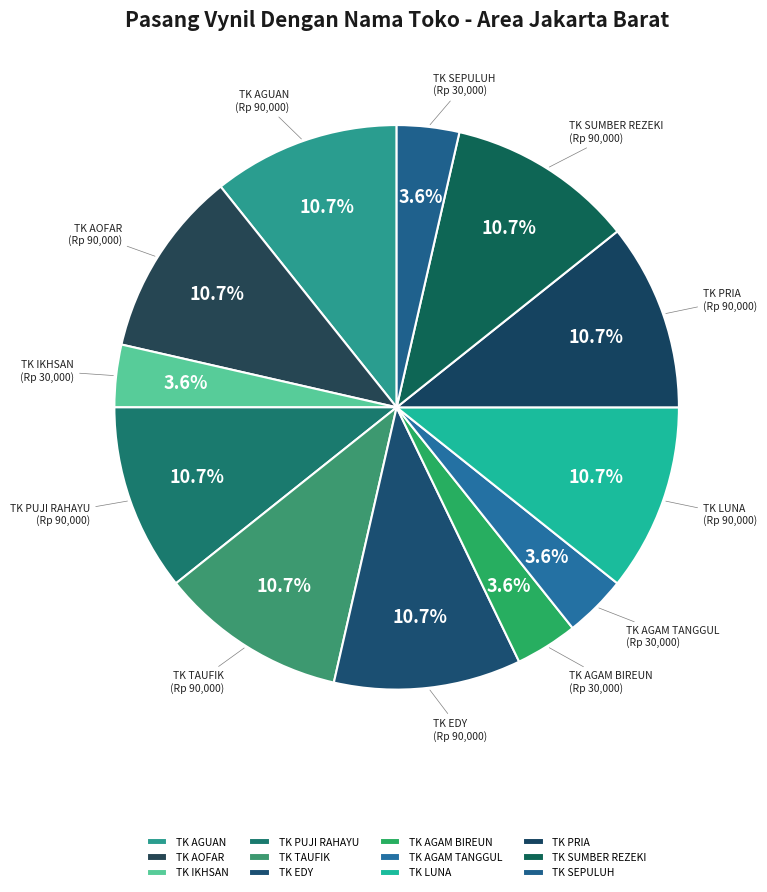

The TK LUNA slice represents 3% of the pie. True or false?

False